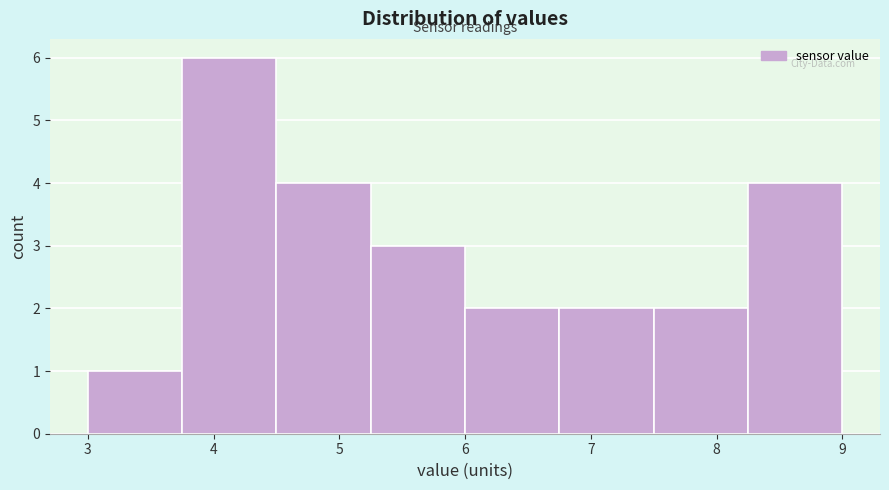

Reading left to right, list every bar in this chart as the range it spans on the x-axis followed by its height. Neither the bar edges nor the heights are printed on the chart, so give them approximately, as read against the axes.

3.00 to 3.75: 1
3.75 to 4.50: 6
4.50 to 5.25: 4
5.25 to 6.00: 3
6.00 to 6.75: 2
6.75 to 7.50: 2
7.50 to 8.25: 2
8.25 to 9.00: 4